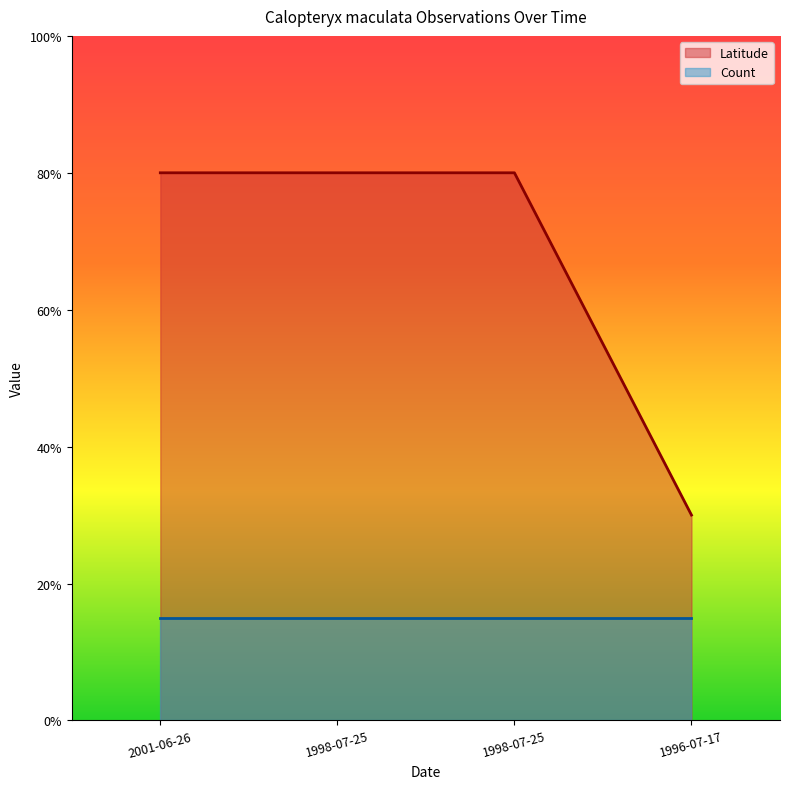

True or false: there are more than 0 points higher than both neighbors.

False